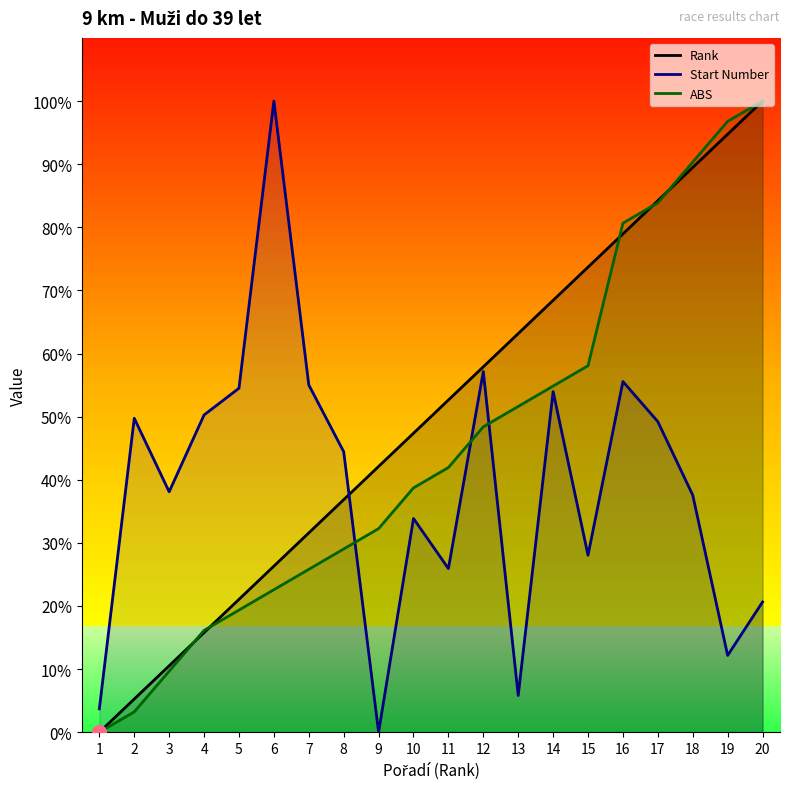

What is the approximate value of ABS at 2?

3.2